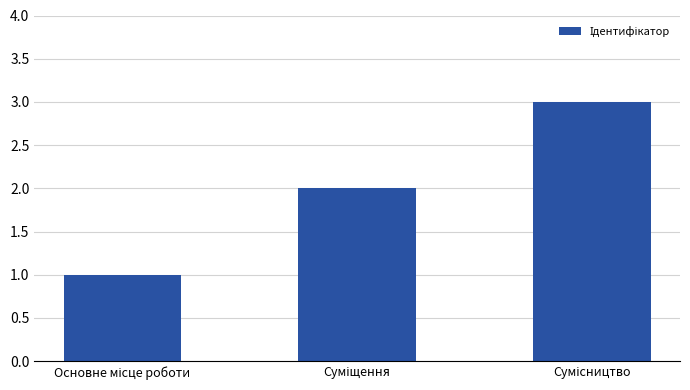

What is the sum of all values?

6